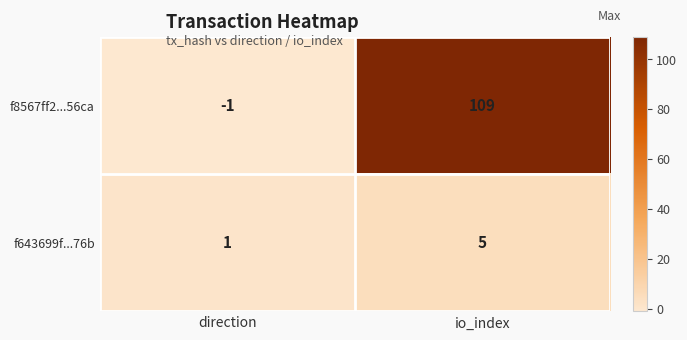

Where is f643699f...76b nearest to the value 3?

direction